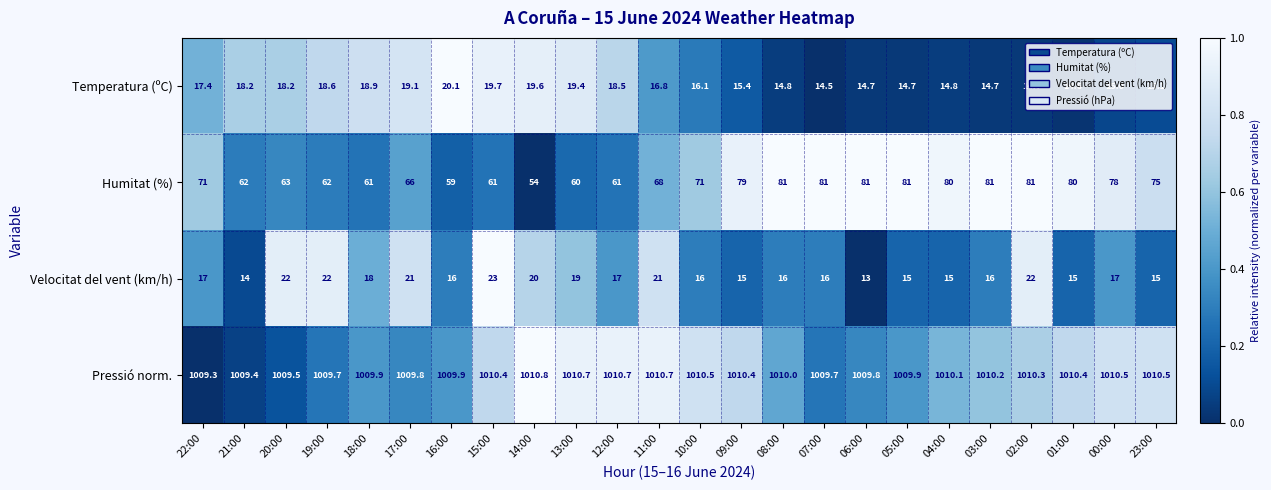

What is the sum of the Humitat (%) values at 12:00 and 00:00?

139.0